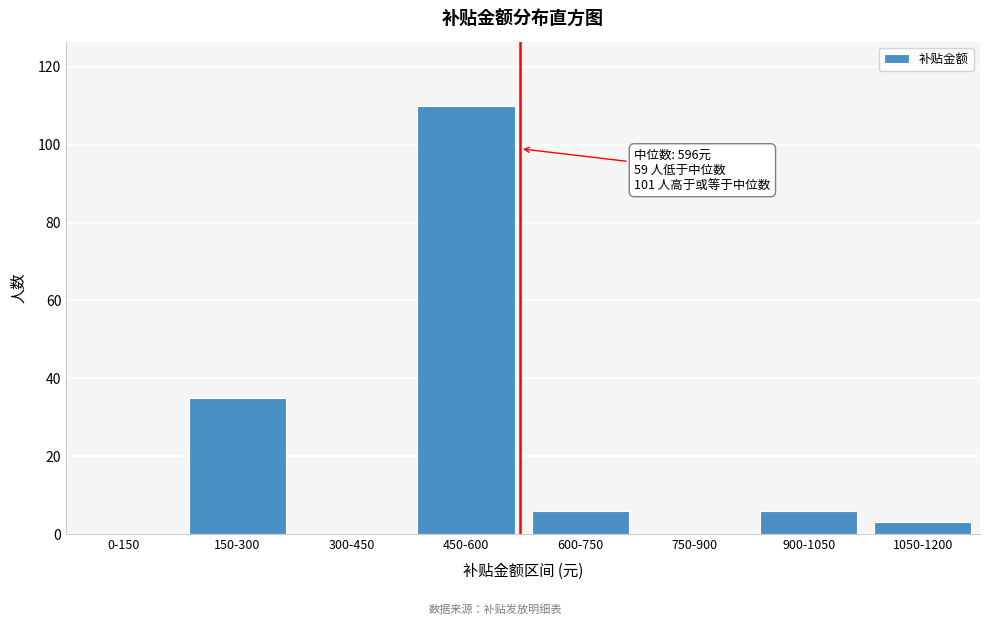

Reading left to right, what are all the values shown in this chart?

0-150=0	150-300=35	300-450=0	450-600=110	600-750=6	750-900=0	900-1050=6	1050-1200=3